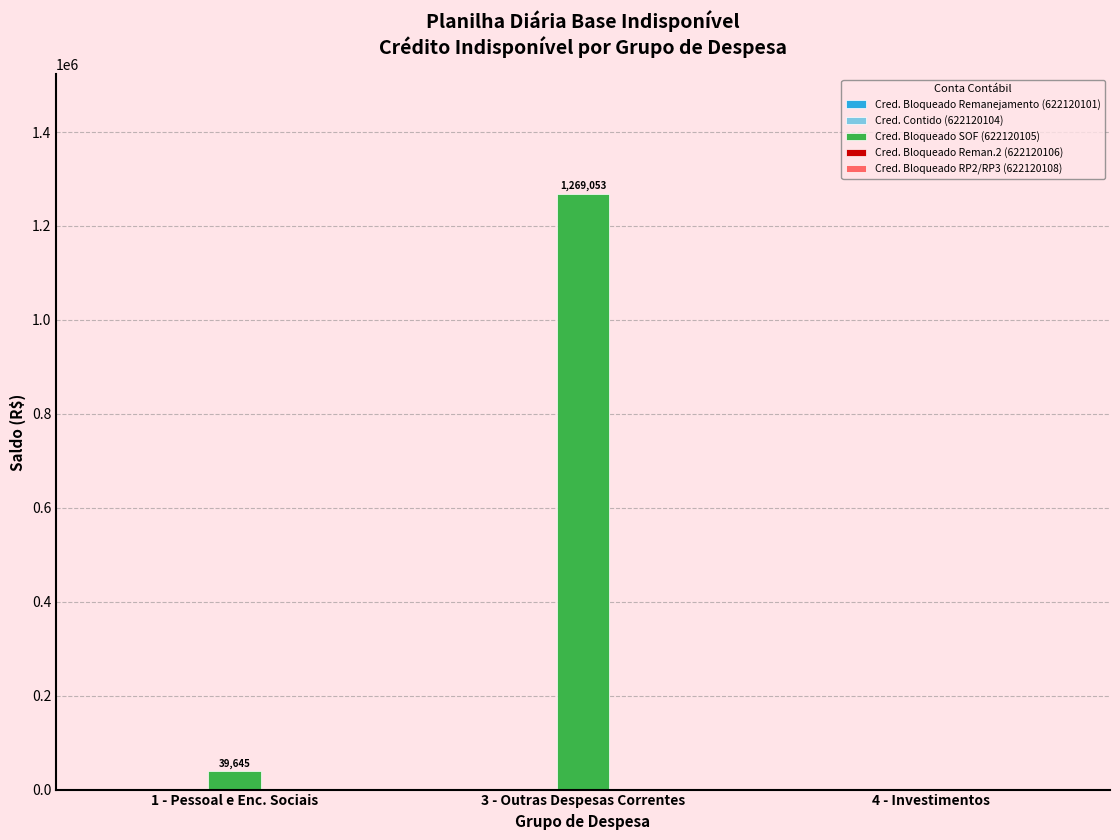

Are the bars horizontal?

No